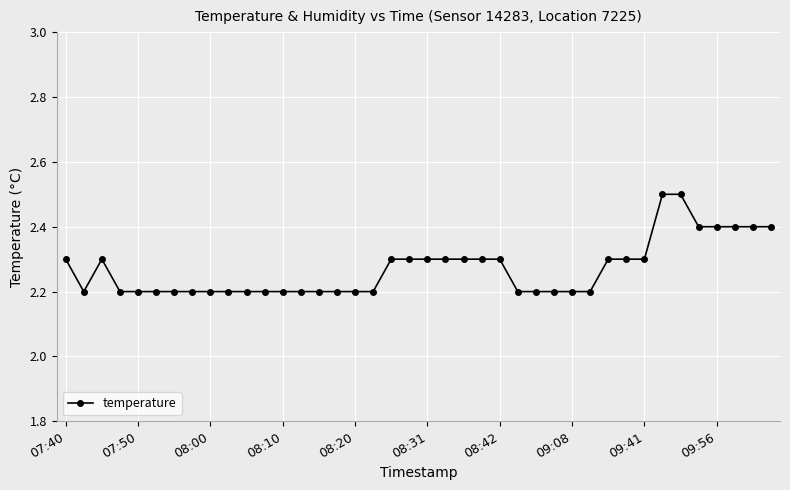

What is the greatest value displayed?

2.5